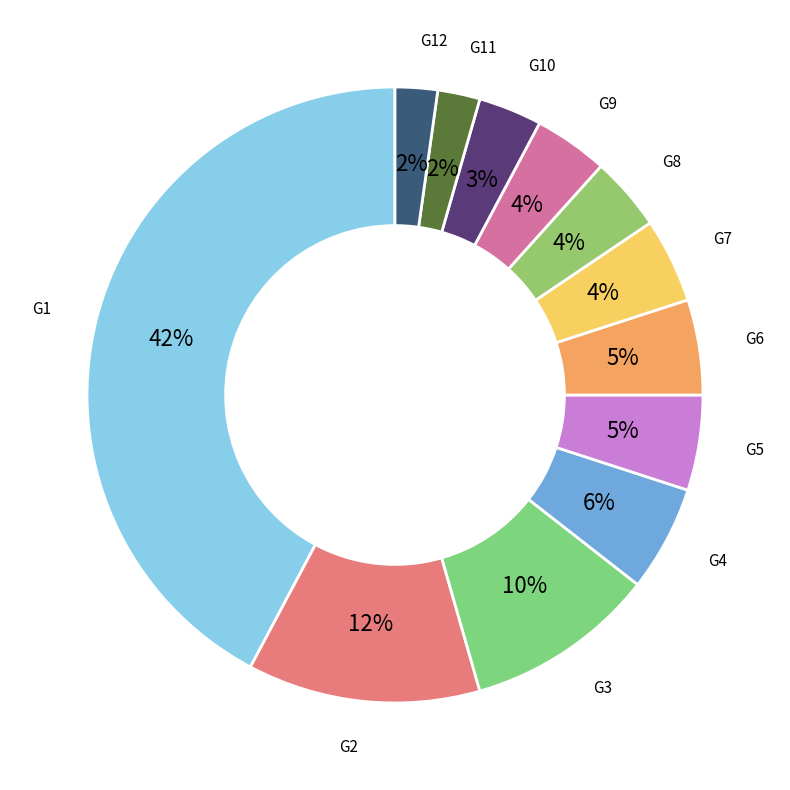

Is the sum of G12 and G10 greater than half?

No